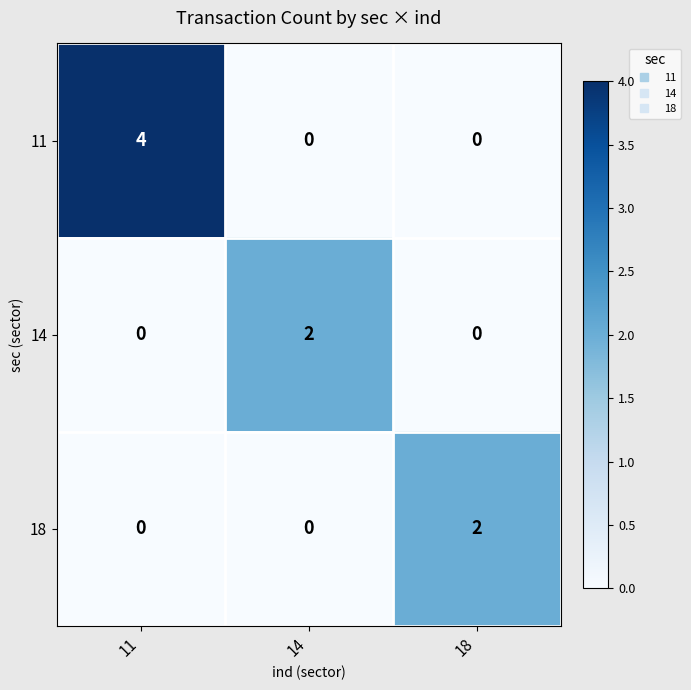

Which category has the highest value across all series?

11